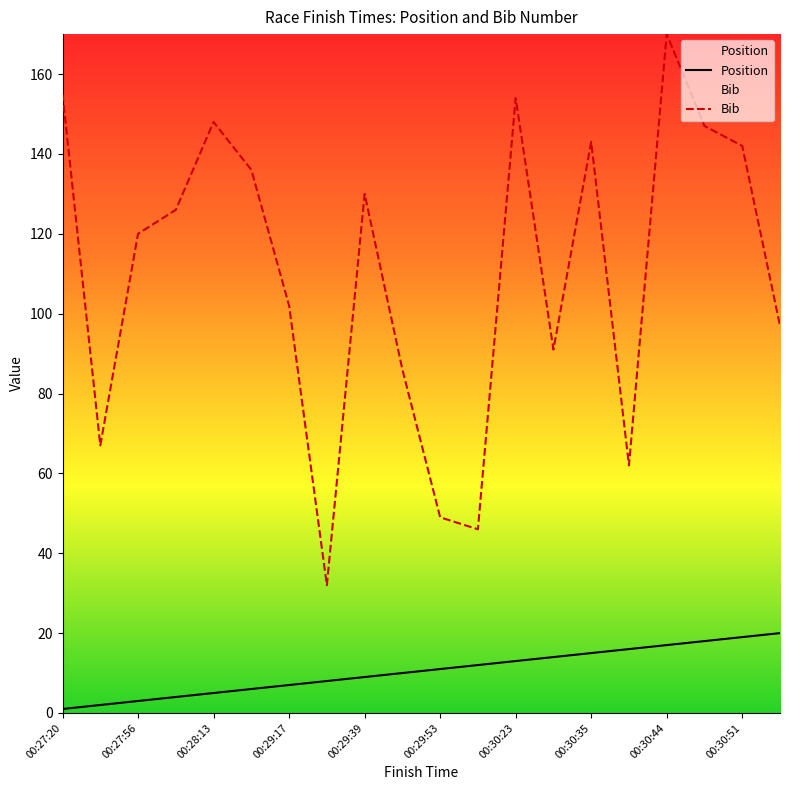

Rank the series by their maximum value, from lowest to highest.

Position, Bib